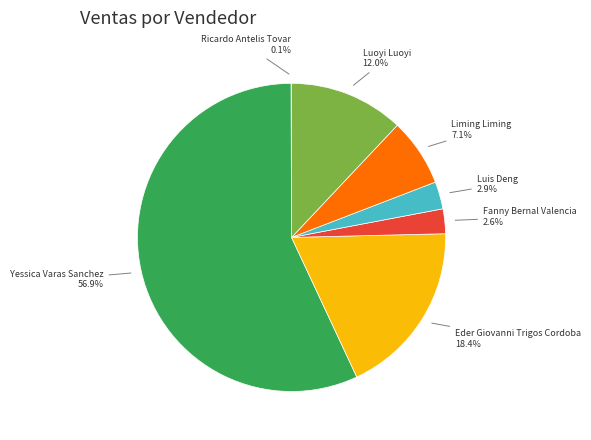

Does any single category account for the majority?

Yes